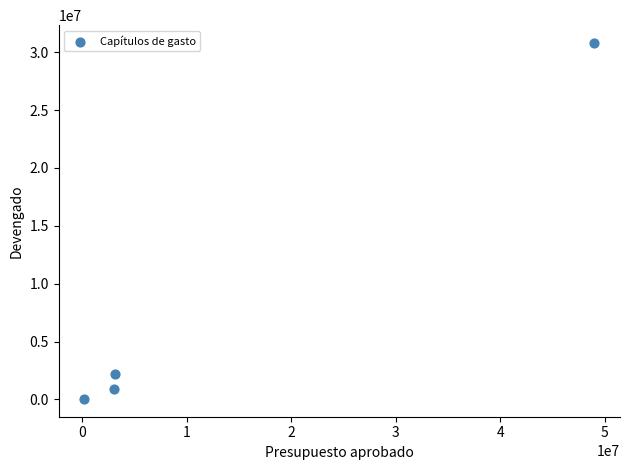

What Y value in the scatter plot is closest to 15422720?

2203832.5